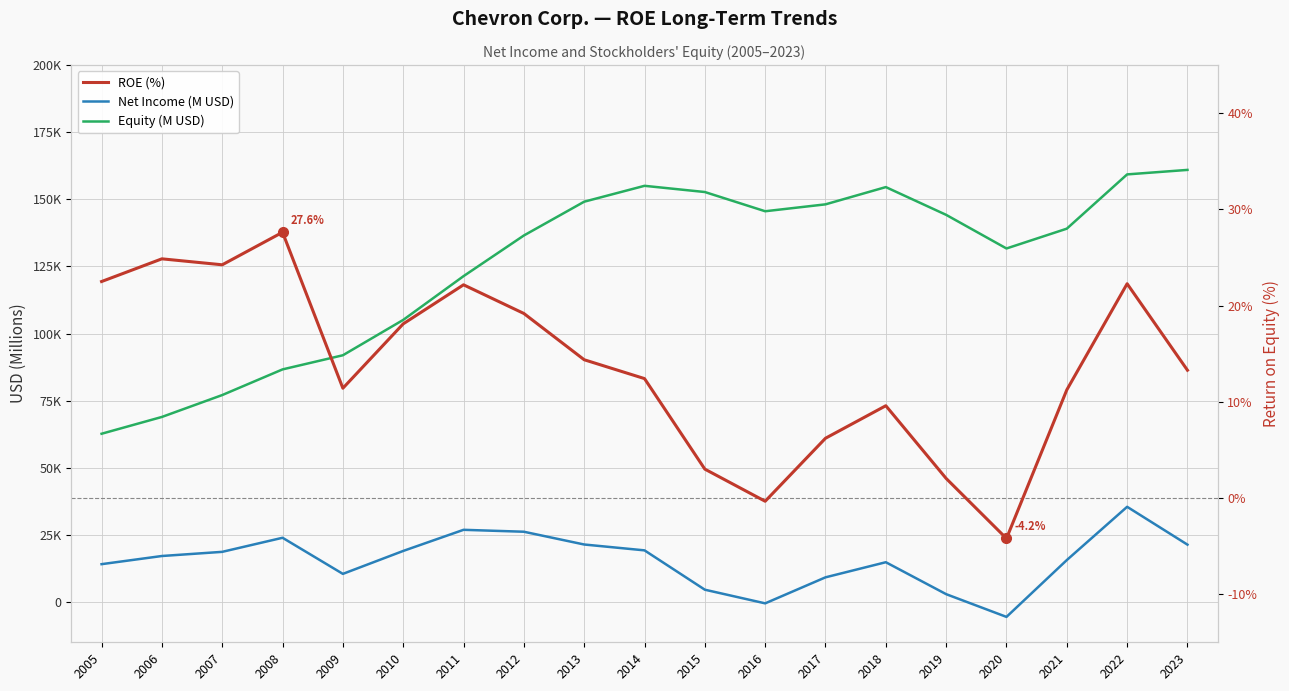

How many lines are shown in the chart?

3